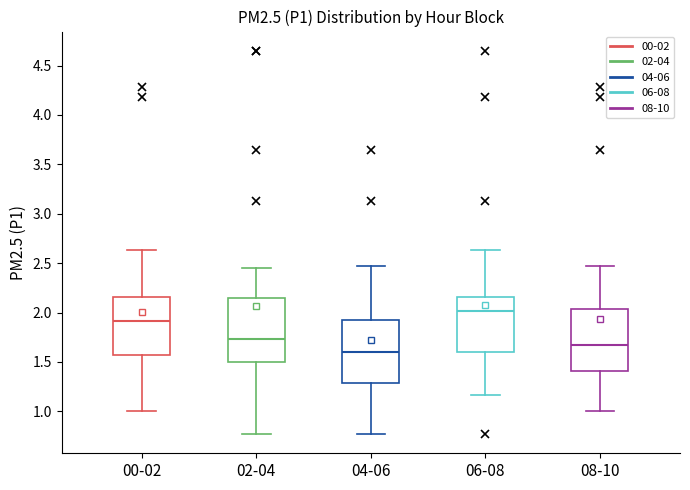

Reading left to right, read every box against the y-axis: the position of its median line, the range the box covers, and the ends of its whiskers. The values are not printed on the chart, so give them approximately, as read against the axis.

00-02: median 1.90, box 1.55 to 2.15, whiskers 1.00 to 2.65
02-04: median 1.75, box 1.50 to 2.15, whiskers 0.75 to 2.45
04-06: median 1.60, box 1.30 to 1.90, whiskers 0.75 to 2.45
06-08: median 2.00, box 1.60 to 2.15, whiskers 1.15 to 2.65
08-10: median 1.65, box 1.40 to 2.05, whiskers 1.00 to 2.45